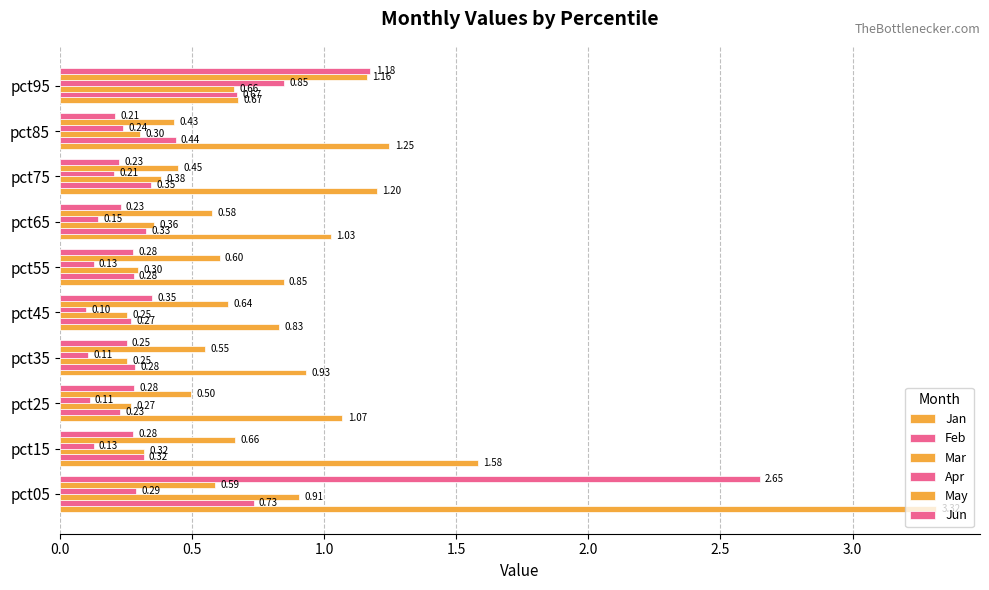

Reading left to right, extract all data points from this chart.

Jan: 3.3	1.6	1.1	0.9	0.8	0.8	1.0	1.2	1.2	0.7
Feb: 0.7	0.3	0.2	0.3	0.3	0.3	0.3	0.3	0.4	0.7
Mar: 0.9	0.3	0.3	0.3	0.3	0.3	0.4	0.4	0.3	0.7
Apr: 0.3	0.1	0.1	0.1	0.1	0.1	0.1	0.2	0.2	0.8
May: 0.6	0.7	0.5	0.5	0.6	0.6	0.6	0.4	0.4	1.2
Jun: 2.6	0.3	0.3	0.3	0.3	0.3	0.2	0.2	0.2	1.2